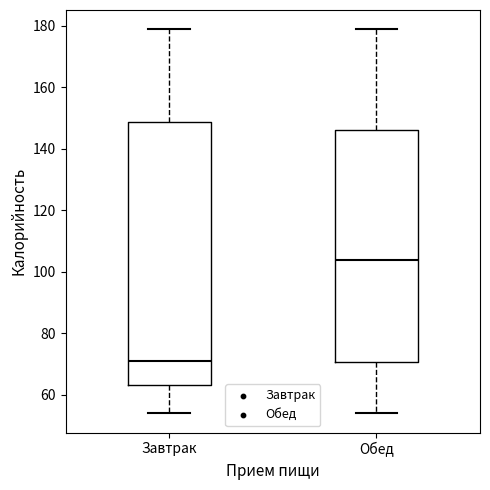

Where is the lower edge of the box for Завтрак on the y-axis? The values are not printed on the chart, so give them approximately, as read against the axis.

64